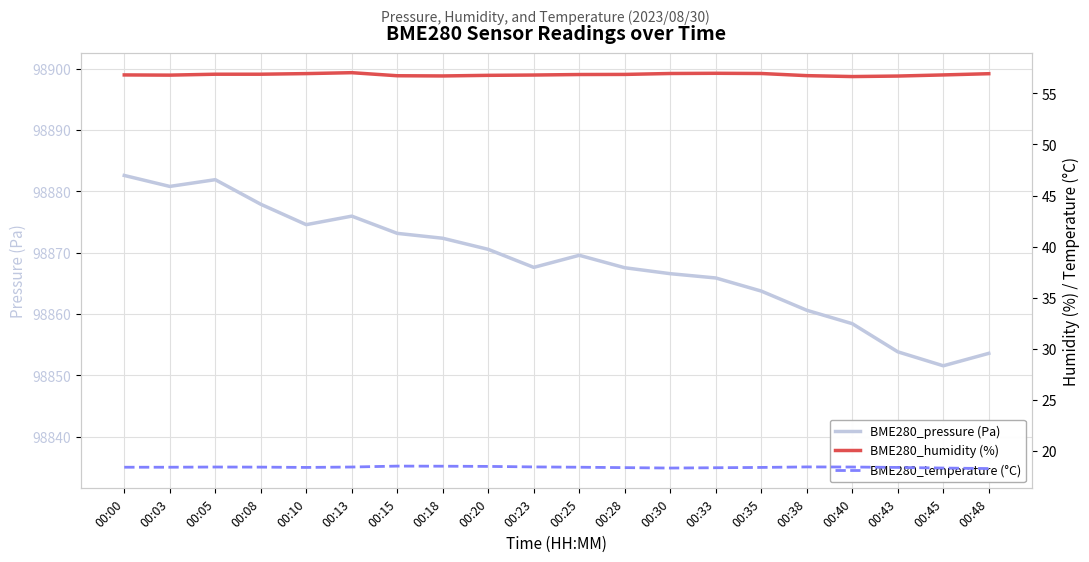

The BME280_pressure (Pa) series shows 139666.3 at 00:28. True or false?

False